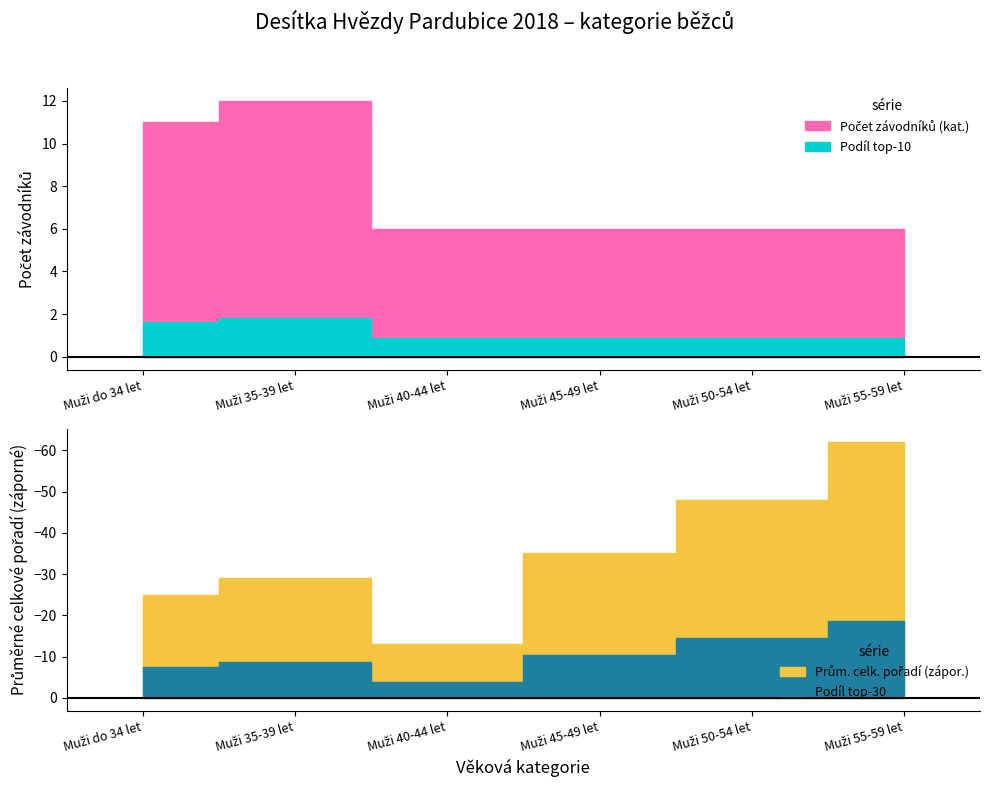

What is the difference between the Průměrné celkové pořadí values at 0 and 3?

10